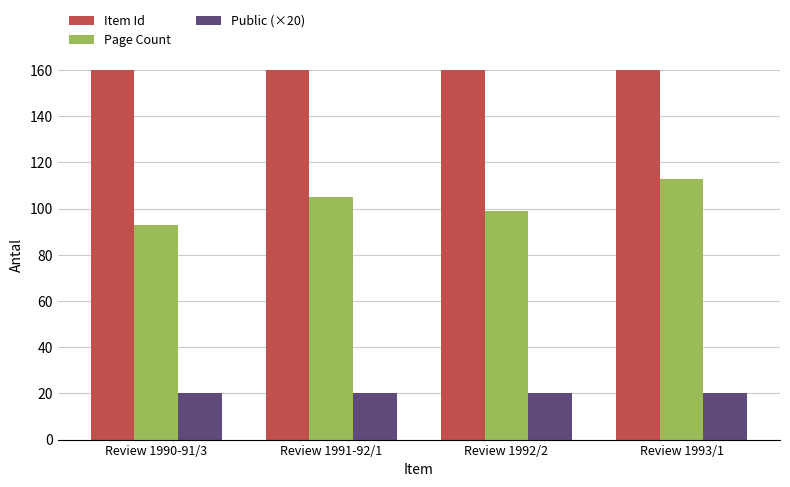

Rank the series at Review 1993/1 from highest to lowest value.

Item Id, Page Count, Public (×20)